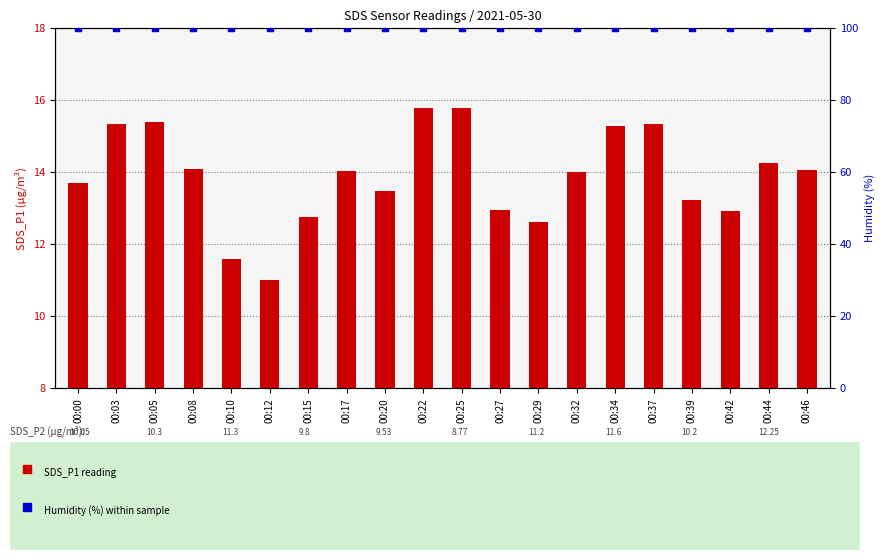

Which series contains the lowest Y value?

SDS_P1